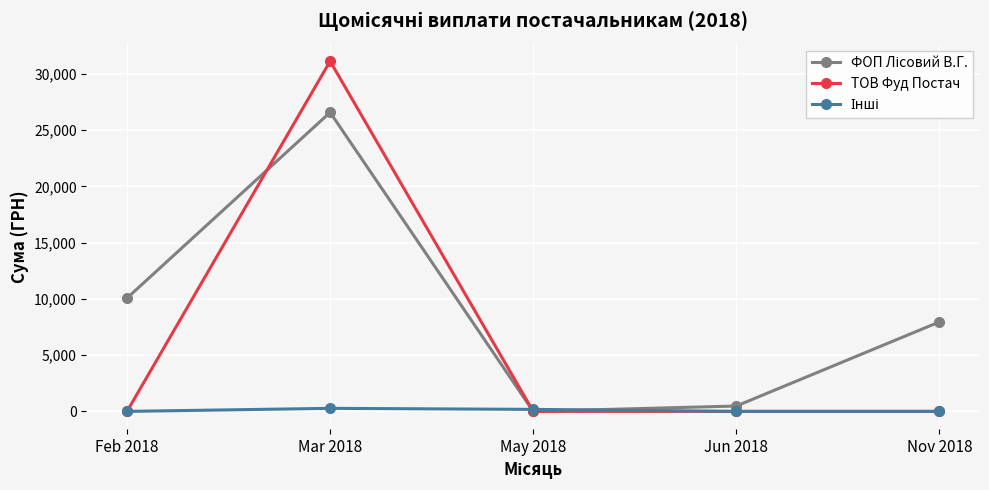

What is the label of the 3rd point from the left?

May 2018